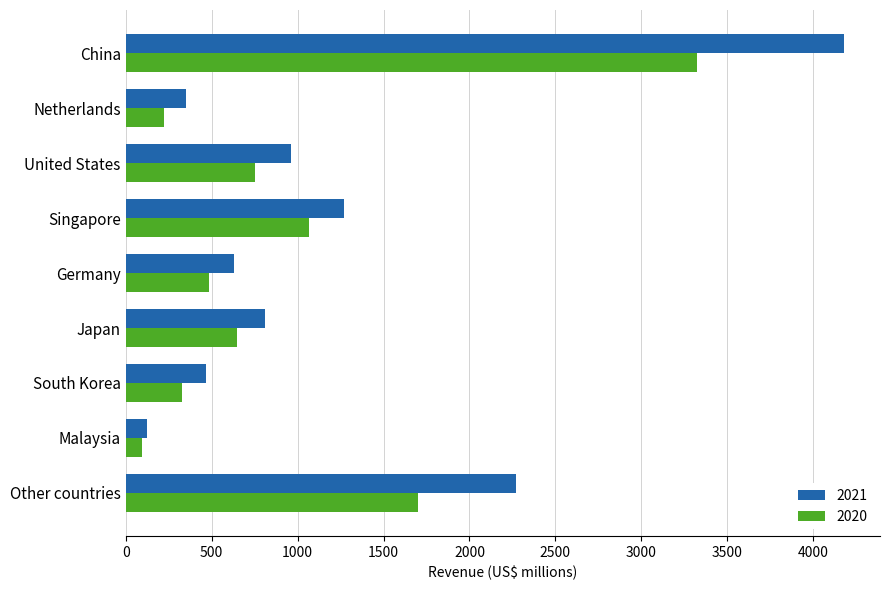

Count the number of categories in the chart.

9